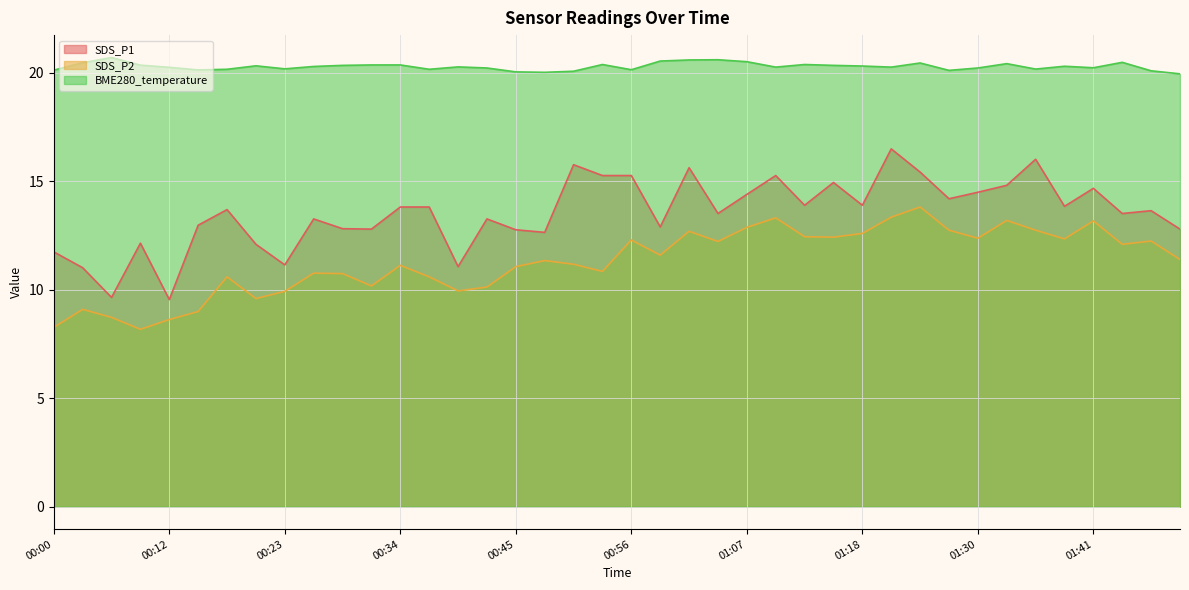

Reading left to right, what are all the values shown in this chart?

SDS_P1: 11.8	11.0	9.7	12.2	9.6	13.0	13.7	12.1	11.2	13.3	12.8	12.8	13.8	13.8	11.1	13.3	12.8	12.7	15.8	15.3	15.3	12.9	15.6	13.5	14.4	15.3	13.9	14.9	13.9	16.5	15.4	14.2	14.5	14.8	16.0	13.8	14.7	13.5	13.7	12.8
SDS_P2: 8.3	9.1	8.7	8.2	8.6	9.0	10.6	9.6	9.9	10.8	10.8	10.2	11.1	10.6	9.9	10.1	11.1	11.3	11.2	10.8	12.3	11.6	12.7	12.2	12.9	13.3	12.4	12.4	12.6	13.3	13.8	12.8	12.4	13.2	12.8	12.3	13.2	12.1	12.2	11.4
BME280_temperature: 20.1	20.5	20.7	20.4	20.3	20.1	20.2	20.3	20.2	20.3	20.4	20.4	20.4	20.2	20.3	20.2	20.1	20.0	20.1	20.4	20.1	20.6	20.6	20.6	20.5	20.3	20.4	20.4	20.3	20.3	20.5	20.1	20.2	20.4	20.2	20.3	20.2	20.5	20.1	20.0